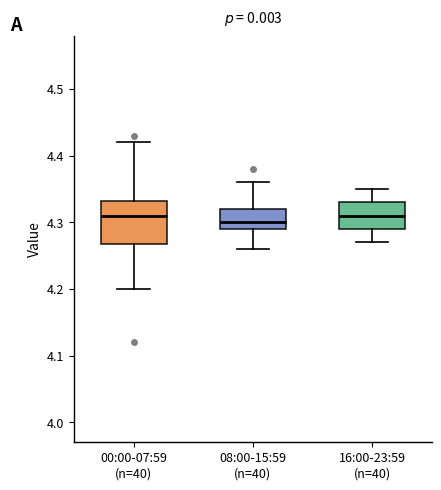

Comparing the boxes themselves (not the whiskers), which one is the tallest?

00:00-07:59 (n=40)